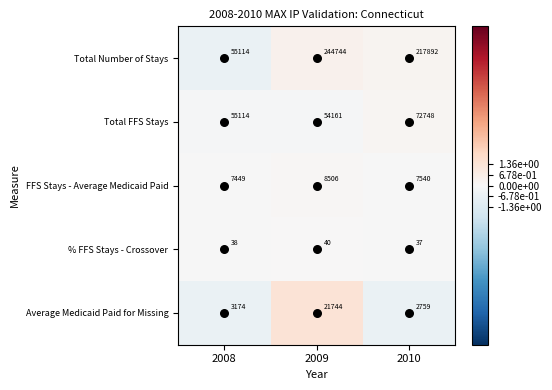

How many distinct data groups are displayed?

5